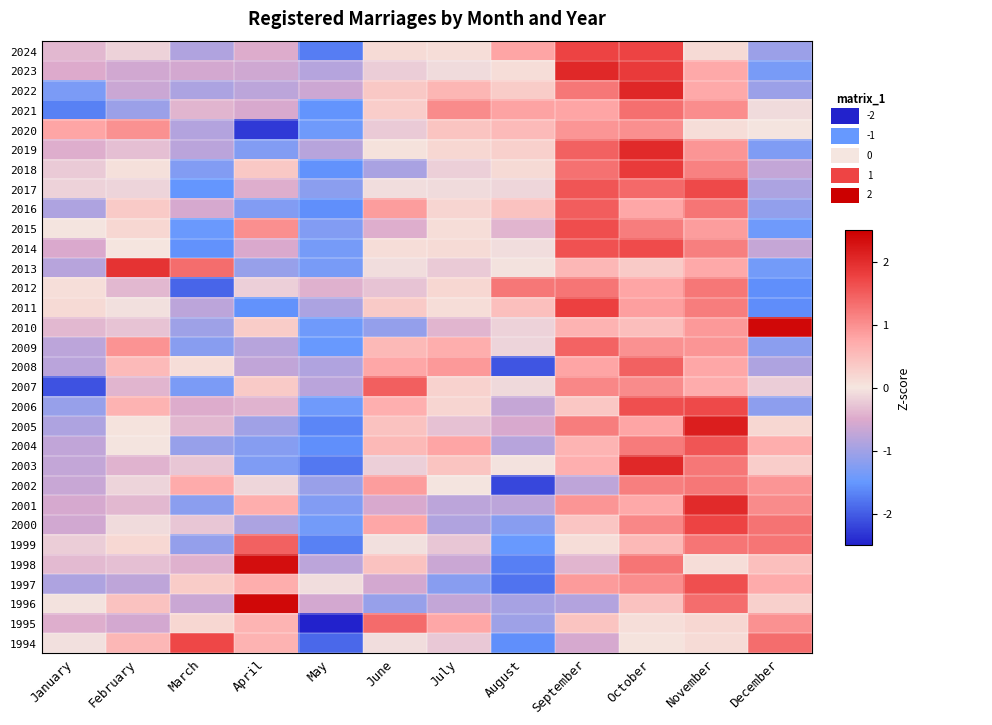

What is the total value across all series at February?

0.1